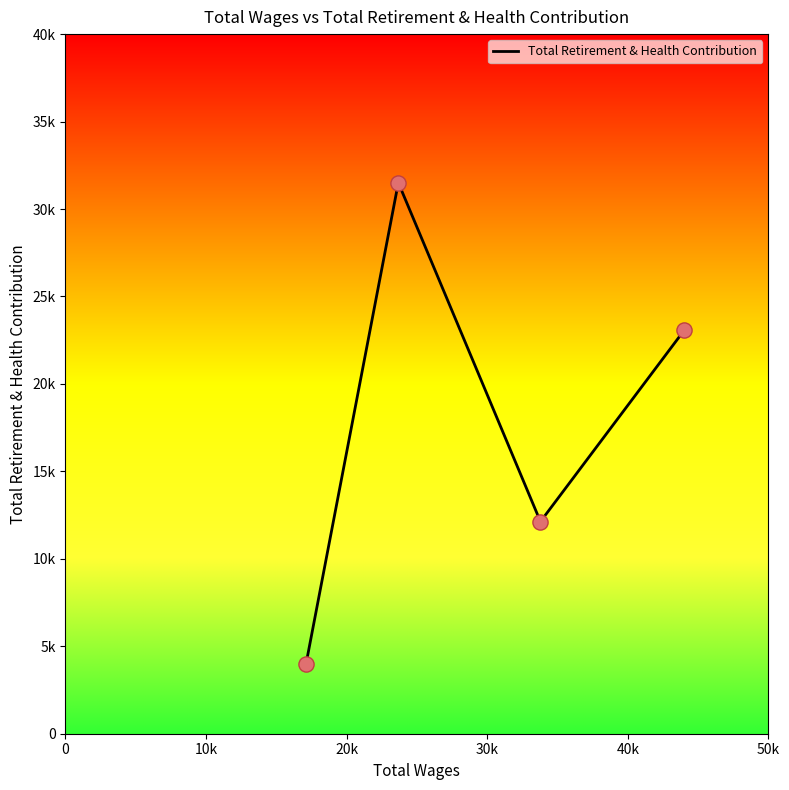

Is this an area chart (filled region under the line)?

No